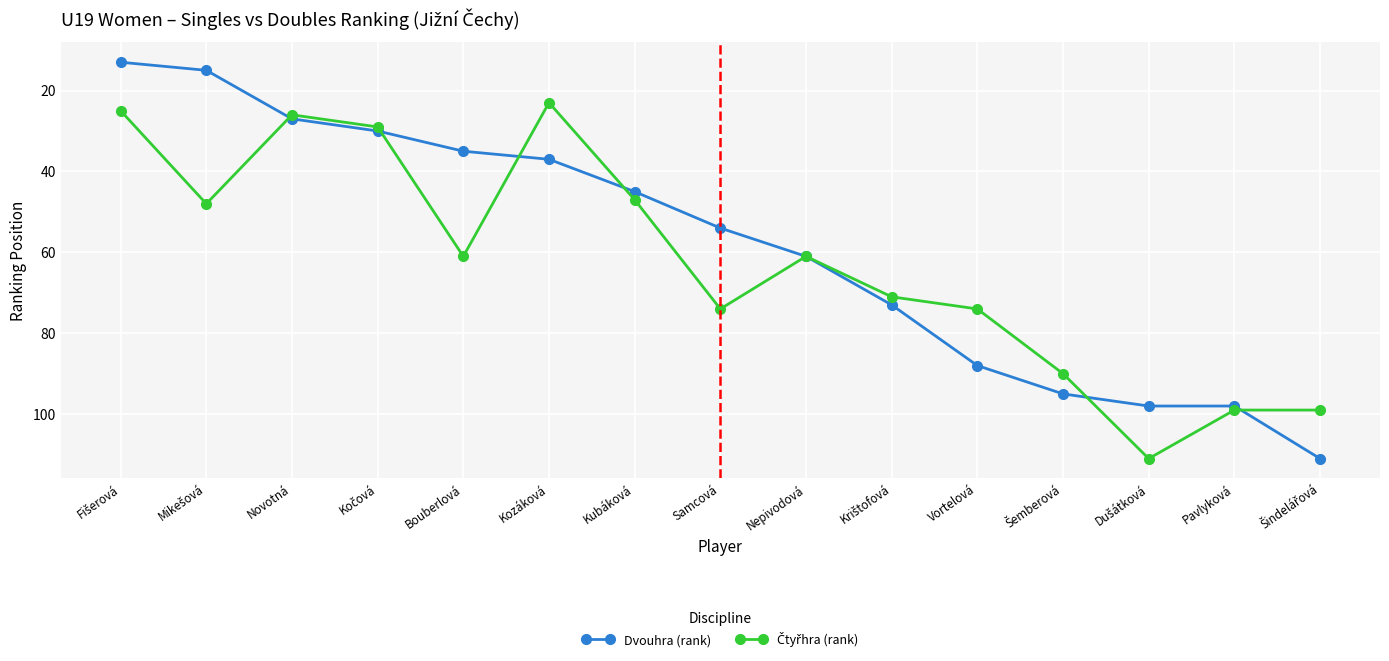

What is the minimum value shown in the chart?

13